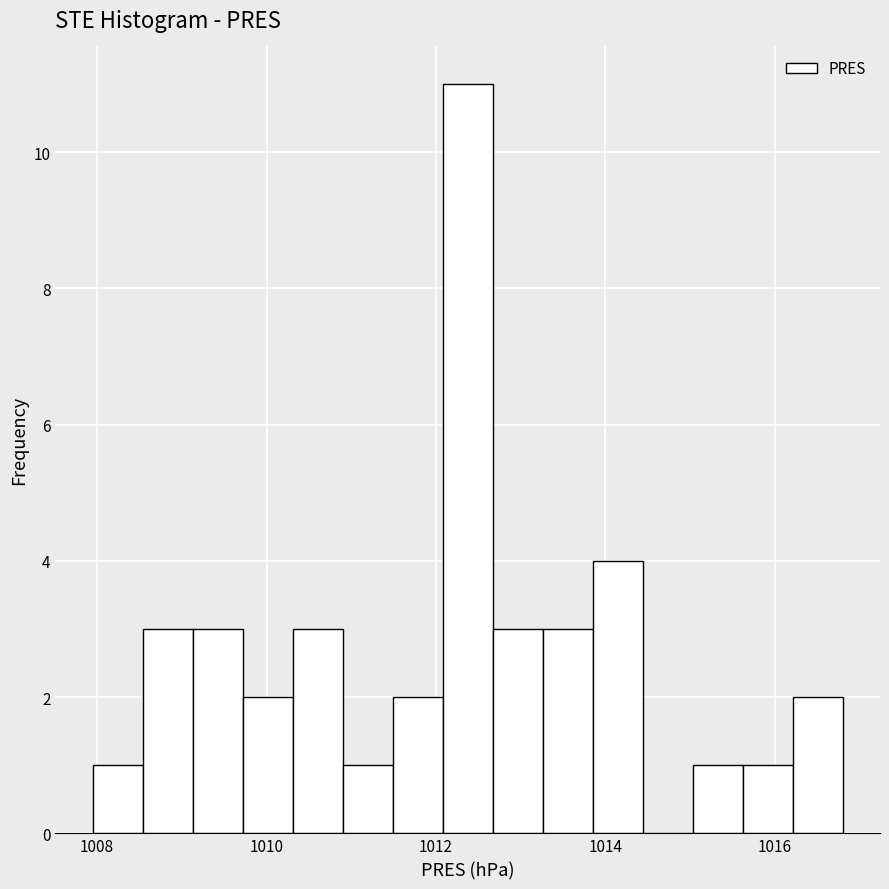

Around what value on the x-axis is the tallest bar? Give the approximate position of its centre, as read against the axis.

1012.4